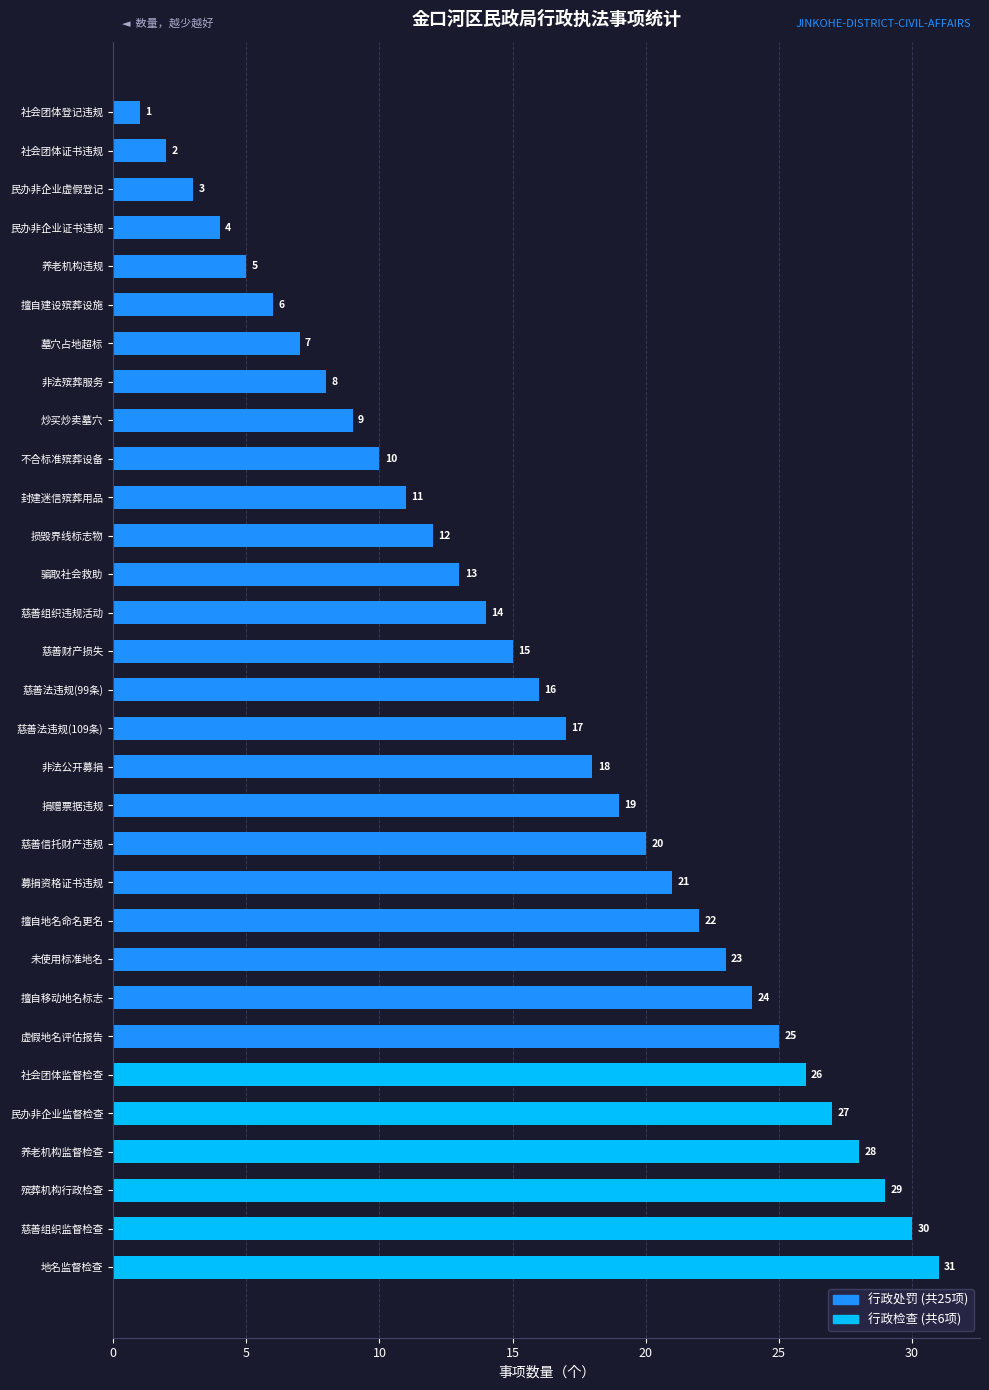

Which category has the highest value across all series?

地名监督检查